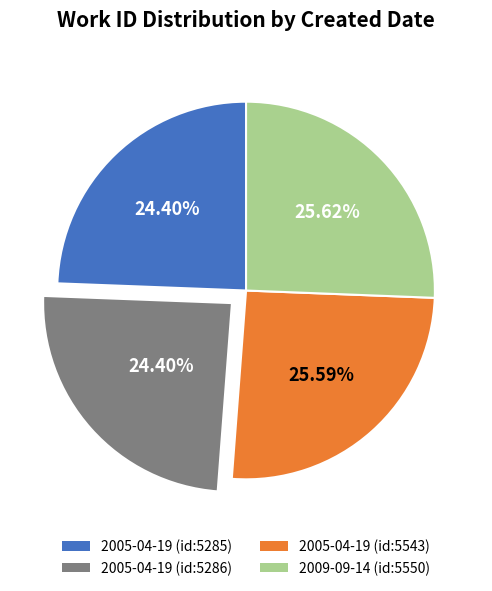

Approximately how many times larger is the value at 2005-04-19 (id:5285) compared to 2009-09-14 (id:5550)?

1.0